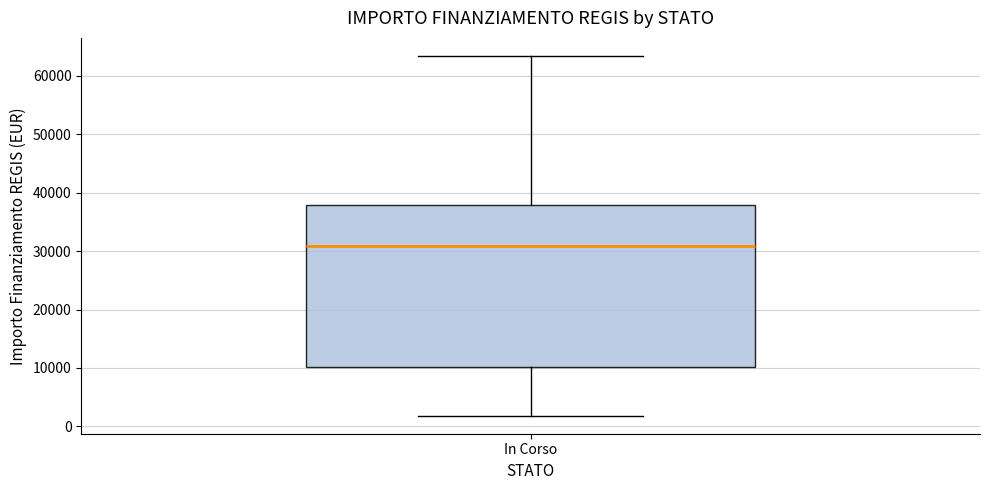

Where does the lower whisker of the box for In Corso end on the y-axis? The values are not printed on the chart, so give them approximately, as read against the axis.

2000